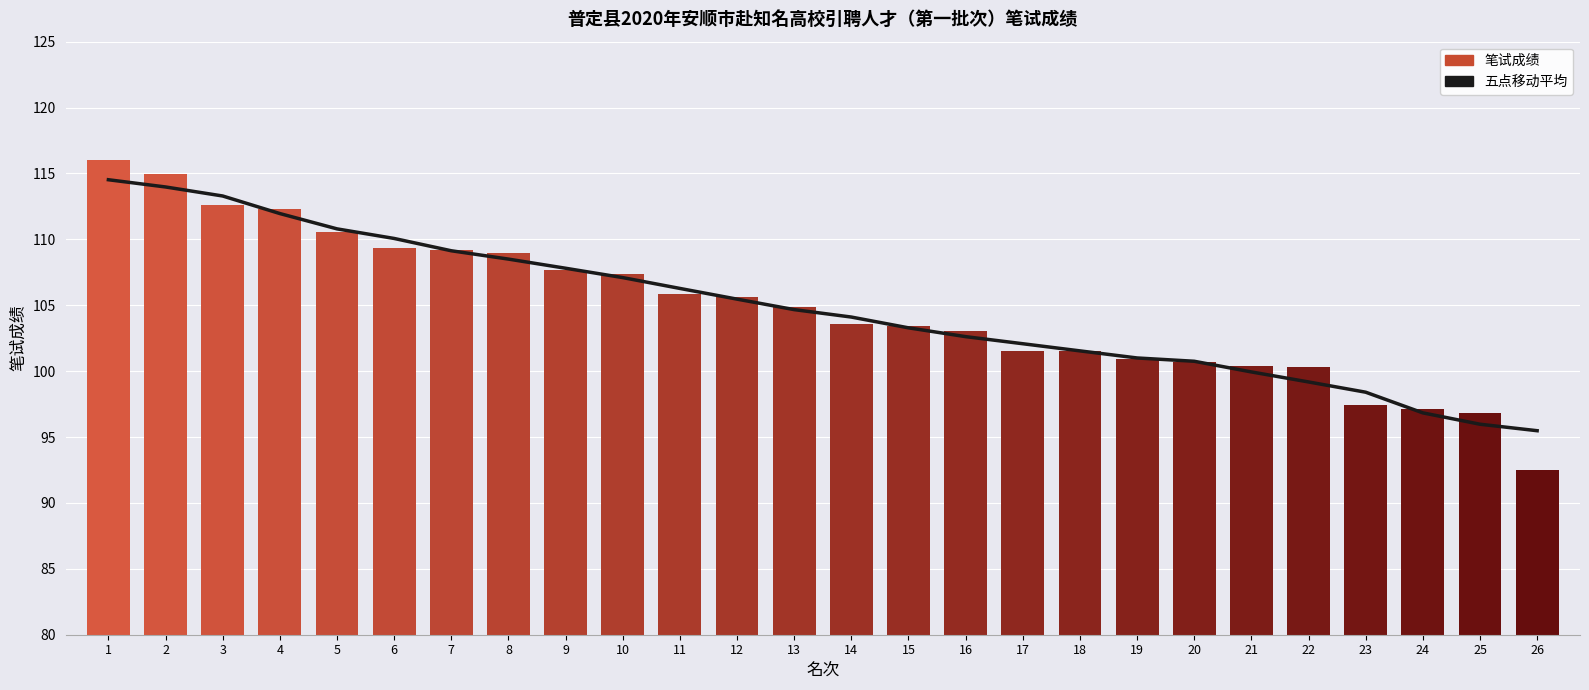

Reading right to left, extract all data points from this chart.

五点移动平均: 26=95.5	25=96.0	24=96.8	23=98.4	22=99.2	21=99.9	20=100.8	19=101.0	18=101.5	17=102.1	16=102.6	15=103.3	14=104.1	13=104.7	12=105.5	11=106.3	10=107.1	9=107.8	8=108.5	7=109.1	6=110.1	5=110.8	4=112.0	3=113.3	2=114.0	1=114.5
笔试成绩: 26=92.5	25=96.8	24=97.1	23=97.5	22=100.3	21=100.4	20=100.7	19=100.9	18=101.5	17=101.5	16=103.0	15=103.4	14=103.6	13=104.8	12=105.6	11=105.9	10=107.4	9=107.7	8=109.0	7=109.2	6=109.3	5=110.5	4=112.3	3=112.6	2=115.0	1=116.0